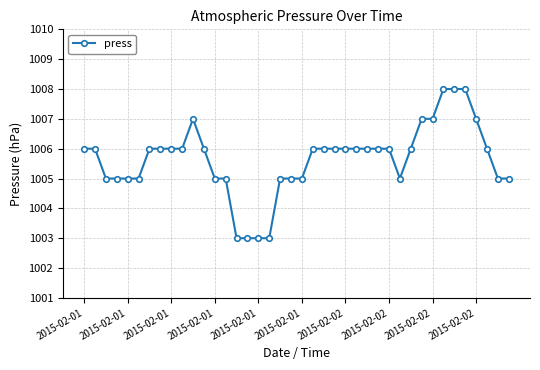

What is the average value?

1006